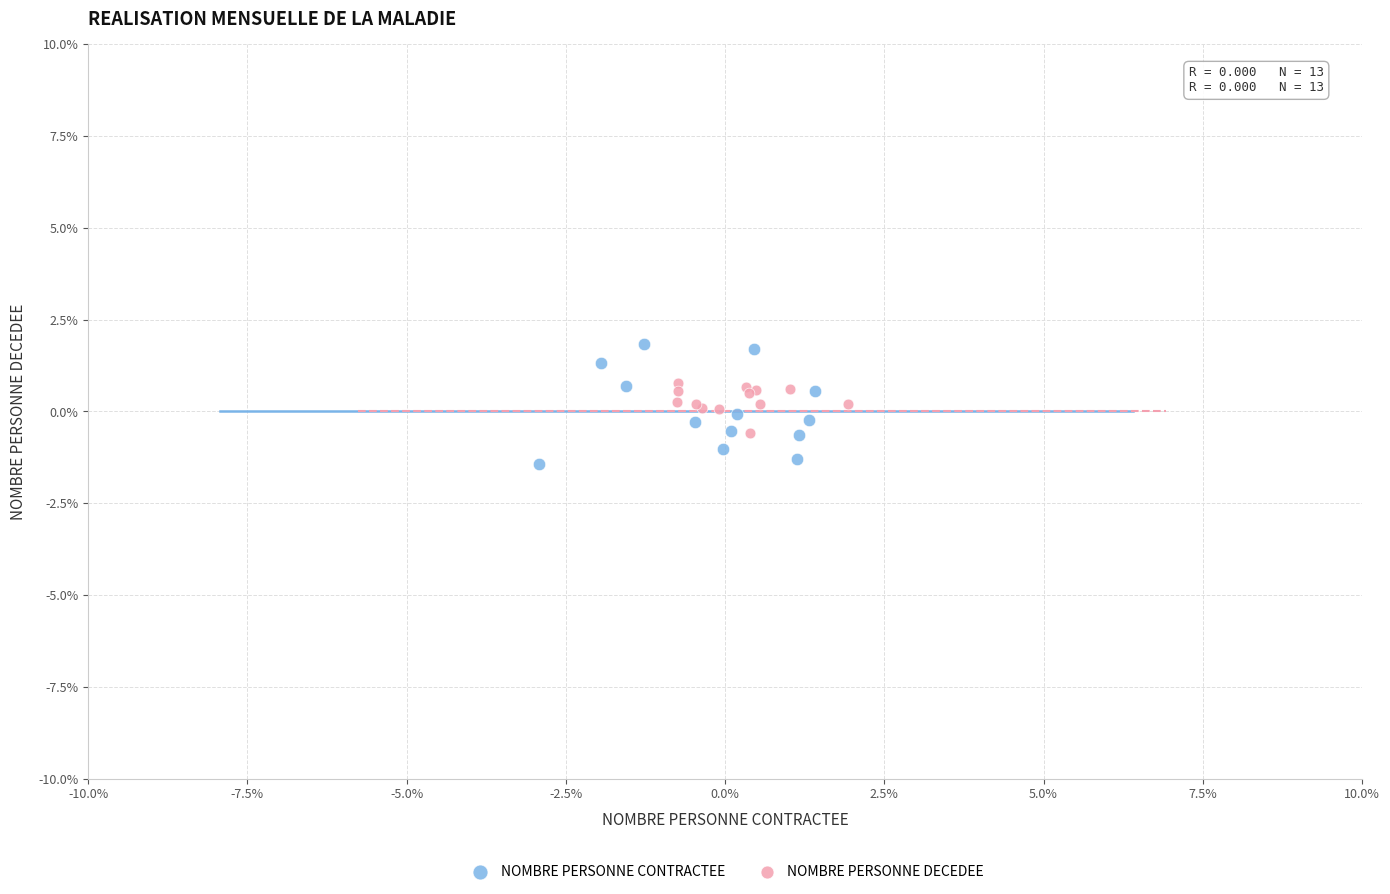

What are all the series names shown in the legend?

NOMBRE PERSONNE CONTRACTEE, NOMBRE PERSONNE DECEDEE